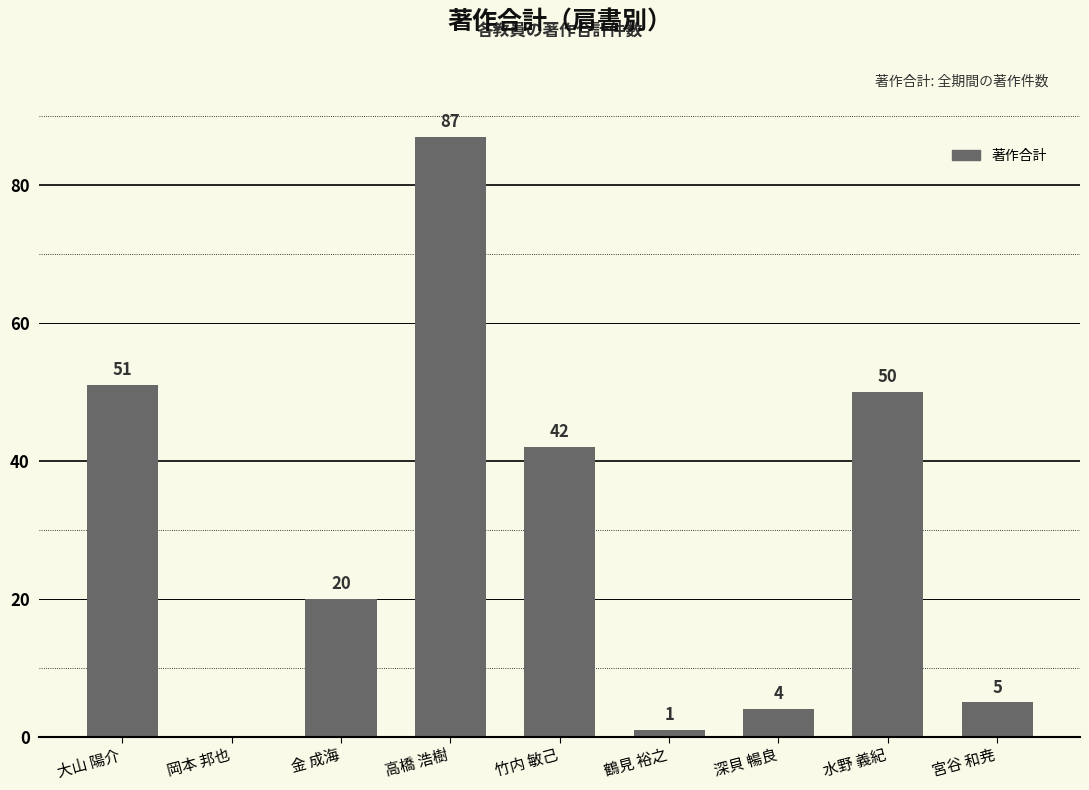

Where is the data nearest to the value 43?

竹内 敏己